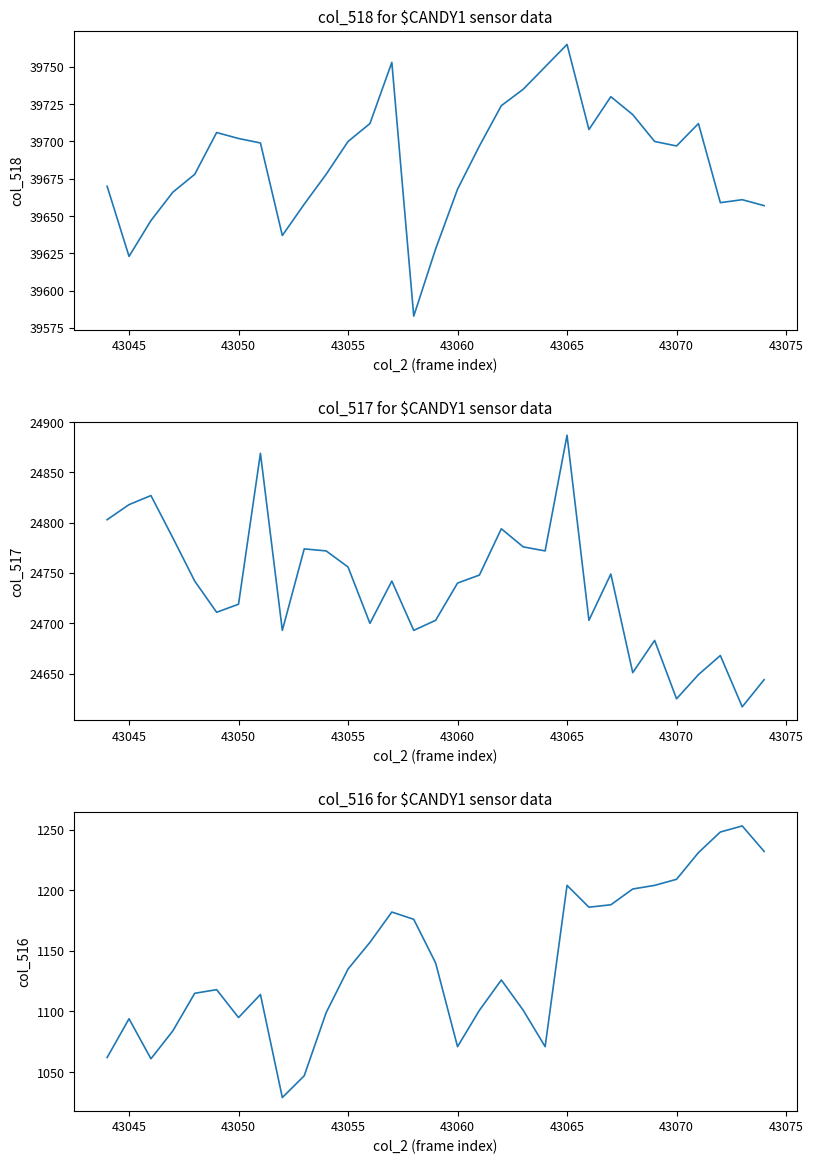

The value of col_517 at 13 is 11682. True or false?

False